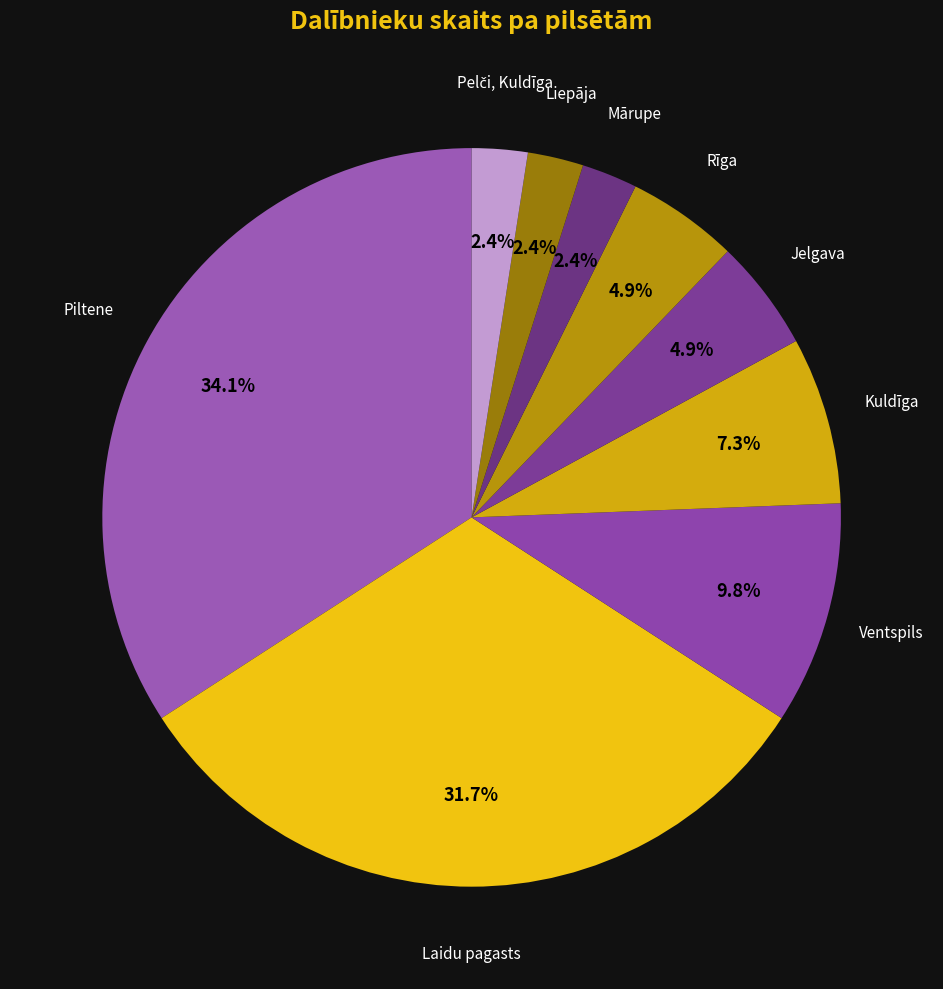

How many slices are in this pie chart?

9